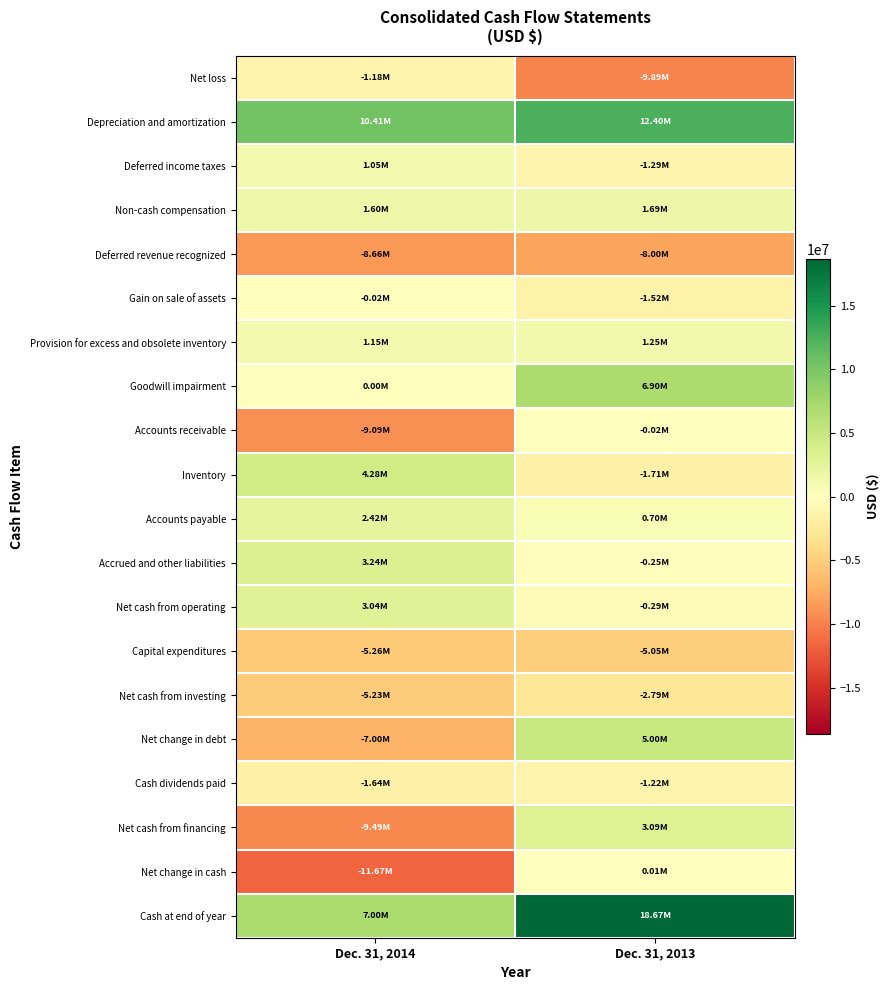

Rank the series by their maximum value, from lowest to highest.

Deferred revenue recognized, Capital expenditures, Net cash from investing, Cash dividends paid, Net loss, Gain on sale of assets, Accounts receivable, Net change in cash, Deferred income taxes, Provision for excess and obsolete inventory, Non-cash compensation, Accounts payable, Net cash from operating, Net cash from financing, Accrued and other liabilities, Inventory, Net change in debt, Goodwill impairment, Depreciation and amortization, Cash at end of year